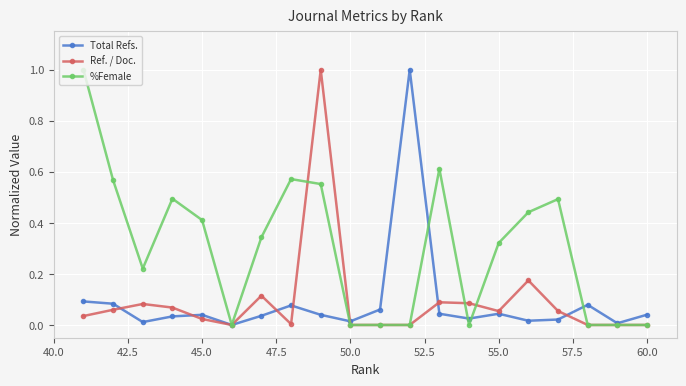

True or false: Total Refs. and Ref. / Doc. cross at least once.

True